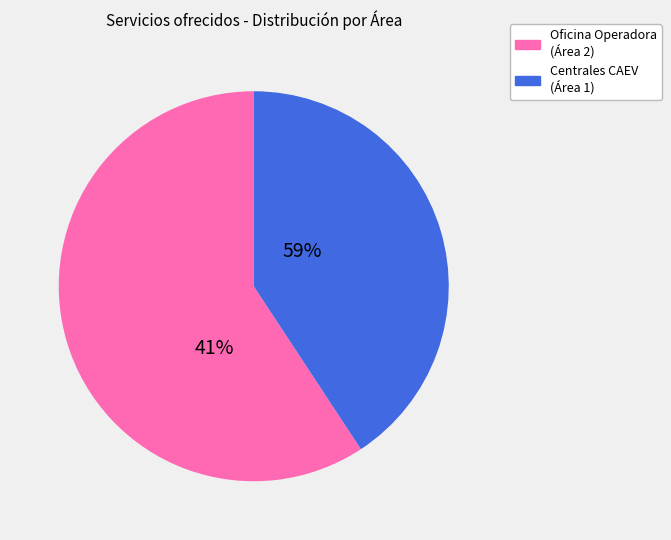

Is there any slice that represents more than half of the pie?

Yes